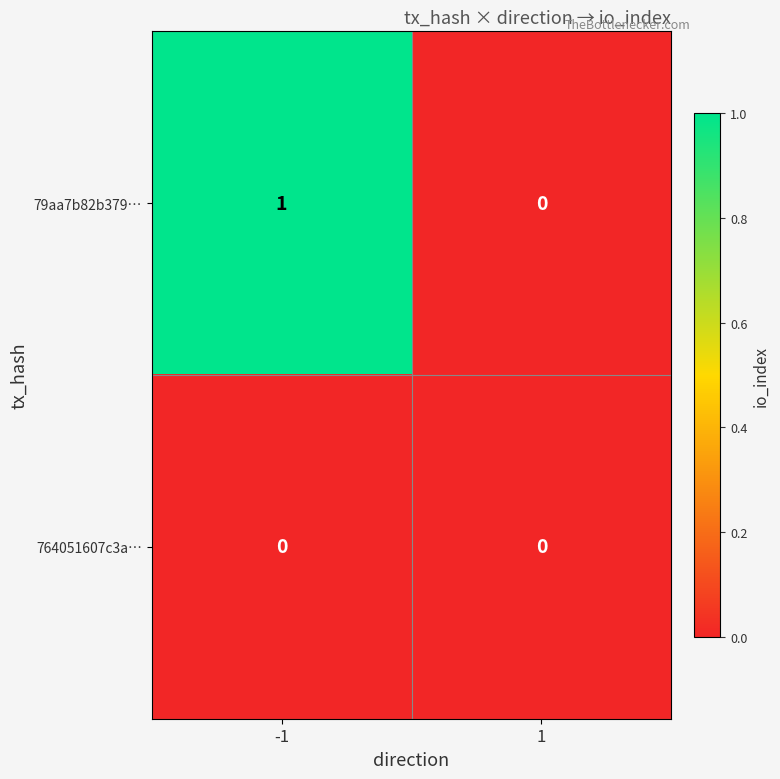

Between -1 and 1, which series saw the biggest shift?

79aa7b82b379…